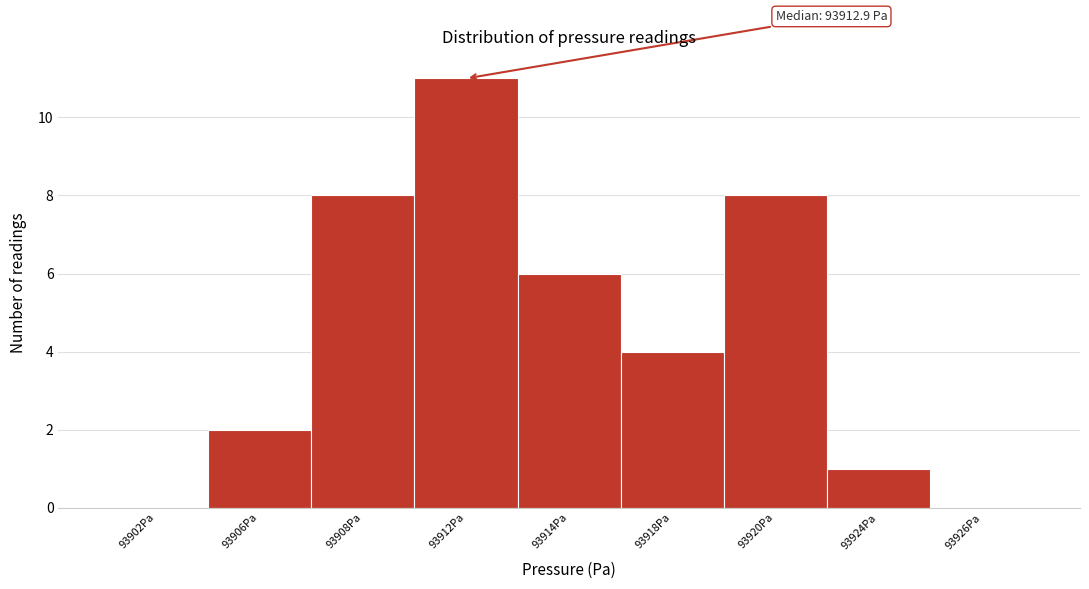

Reading right to left, extract all data points from this chart.

93926Pa=0	93924Pa=1	93920Pa=8	93918Pa=4	93914Pa=6	93912Pa=11	93908Pa=8	93906Pa=2	93902Pa=0